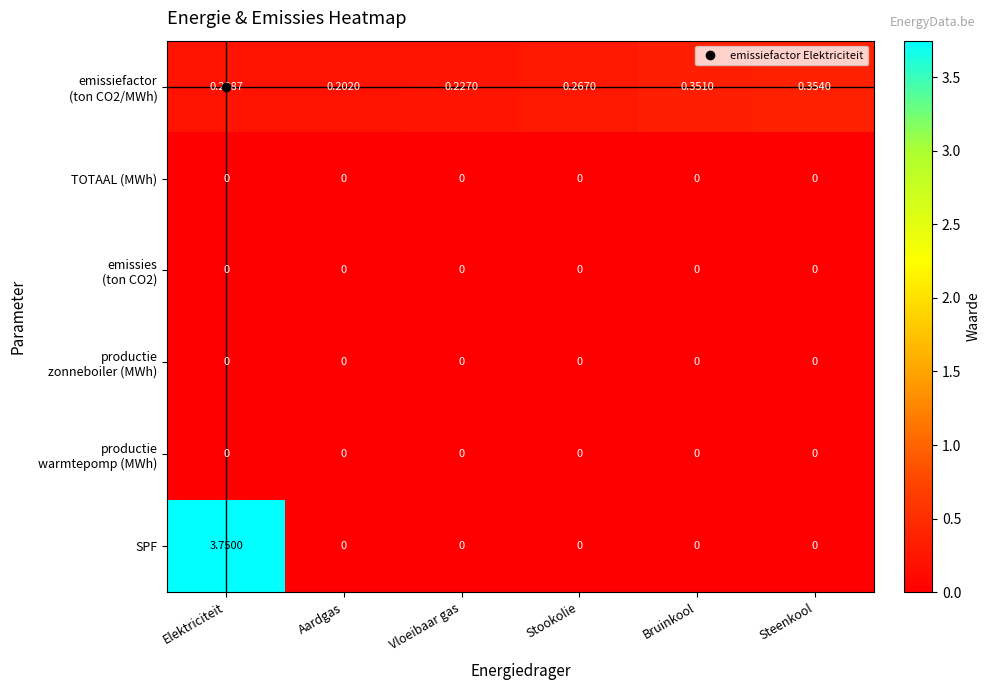

Which series has the widest spread of values?

SPF